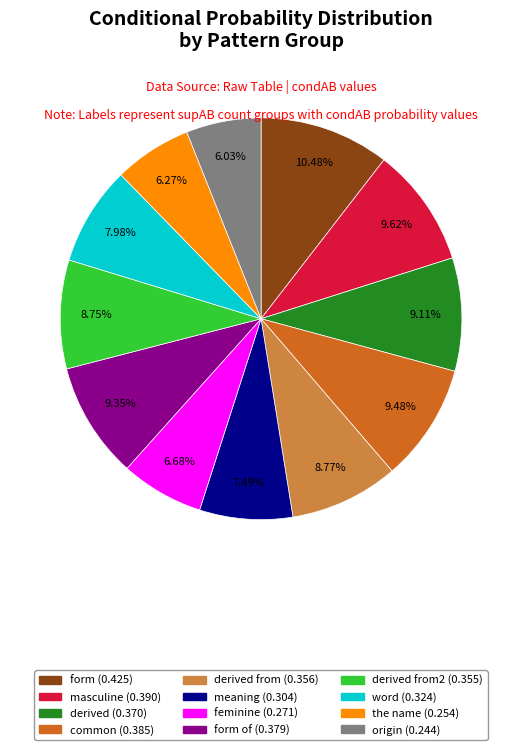

Is there a majority slice in this chart?

No